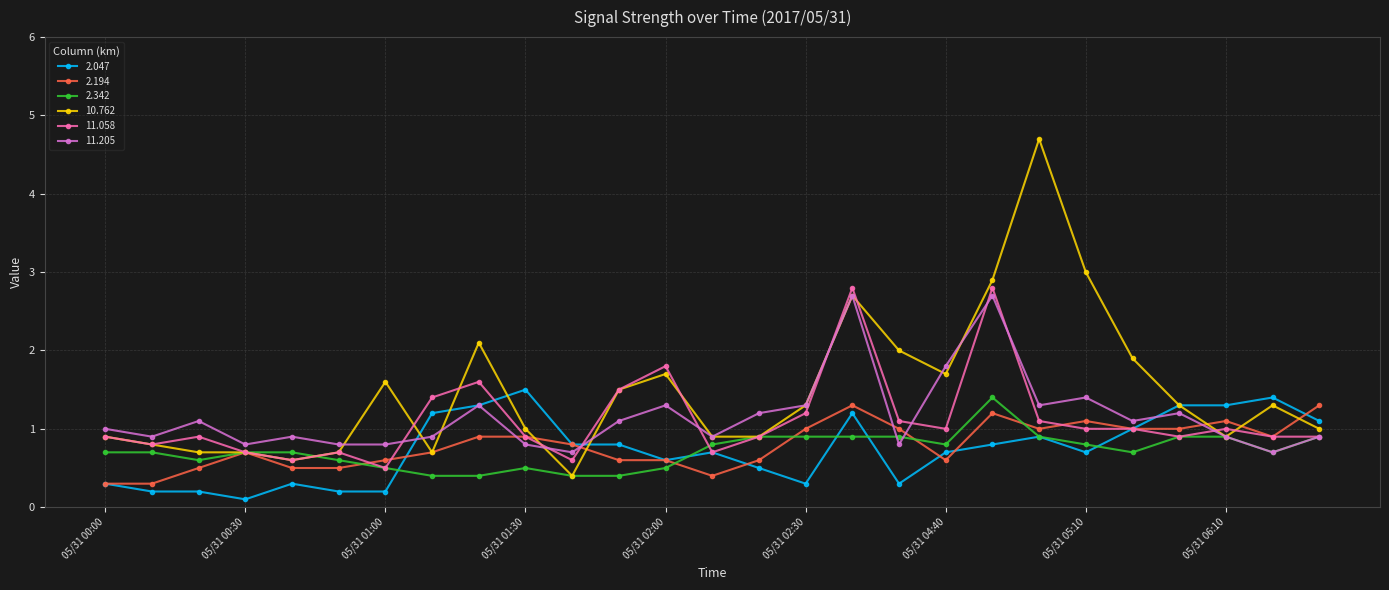

True or false: 2.047 has more than 1 interior local peaks.

True